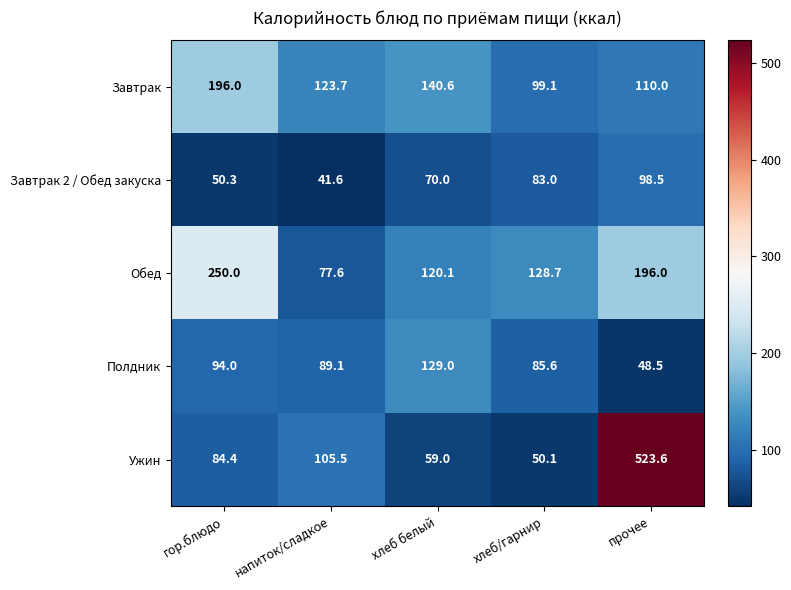

What is the greatest value displayed?

523.6